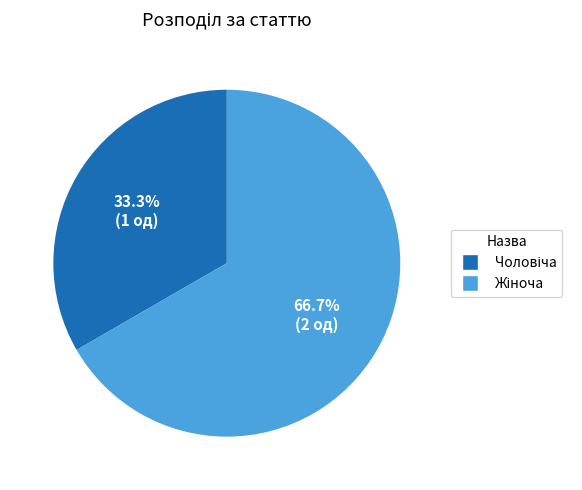

Which category has the smallest portion of the pie?

Чоловіча